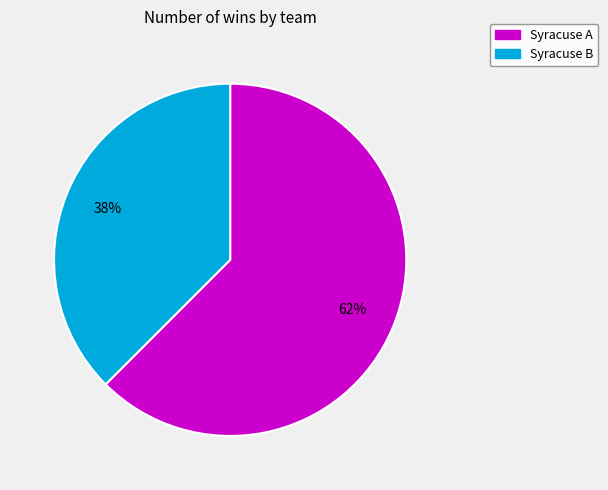

Does any single category account for the majority?

Yes